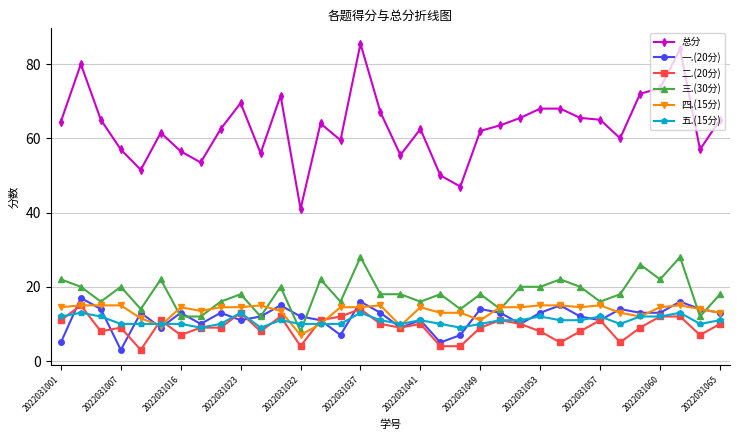

What is the value of the 四.(15分) point at the 3rd from the left?

15.0